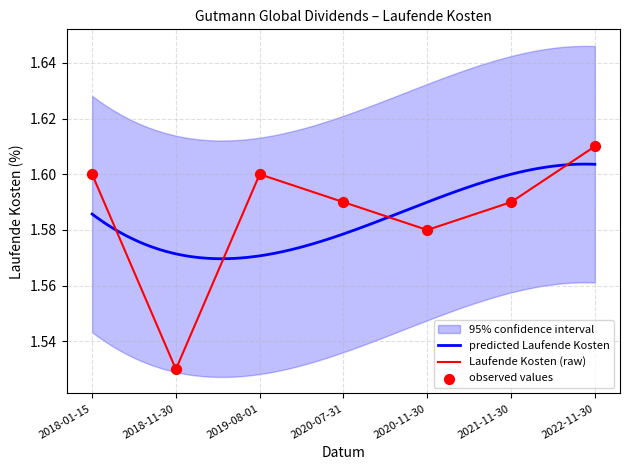

What is the ratio of the value at 2021-11-30 to the value at 2020-07-31?

1.0